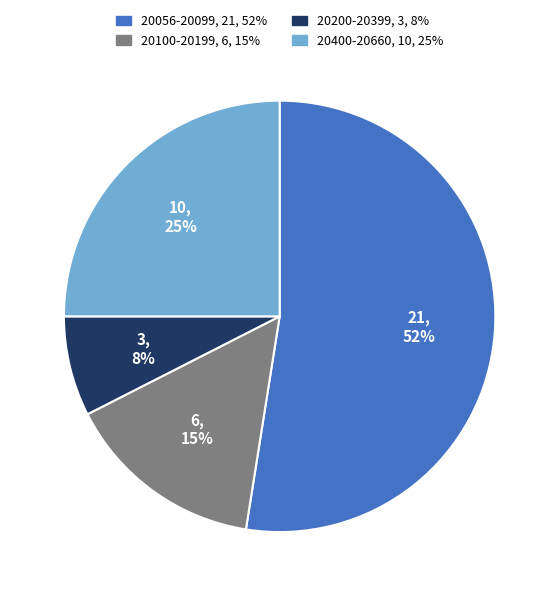

Is there any slice that represents more than half of the pie?

Yes